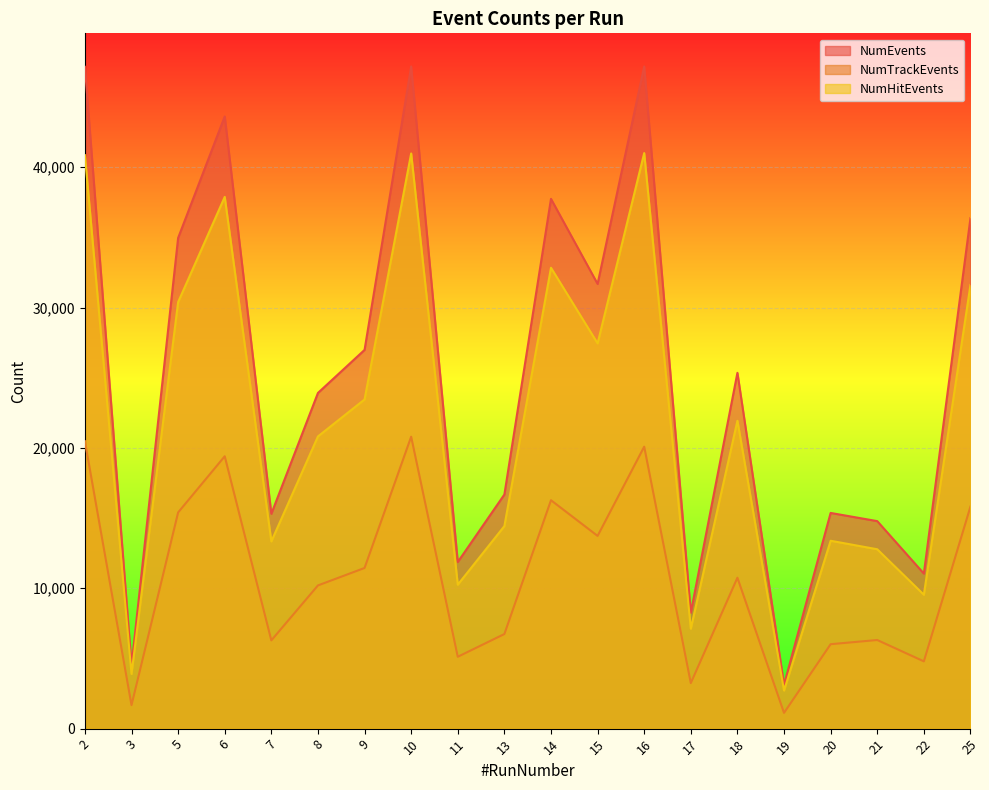

Which has a higher value, 11 or 21?

21